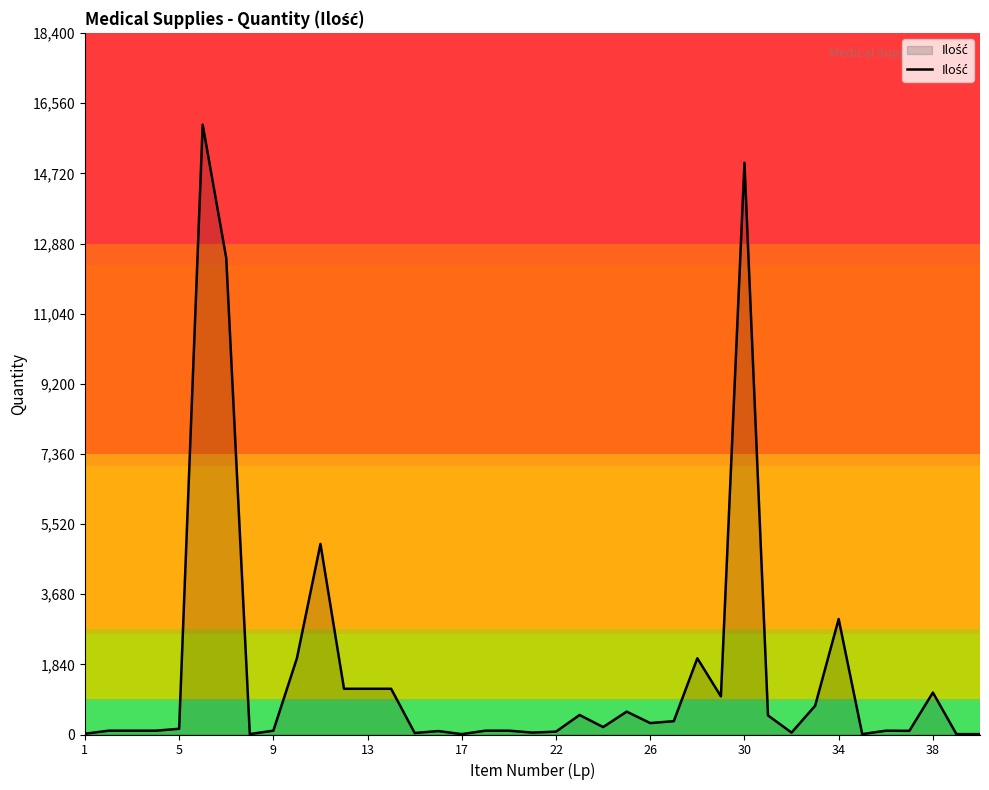

What is the greatest value displayed?

16000